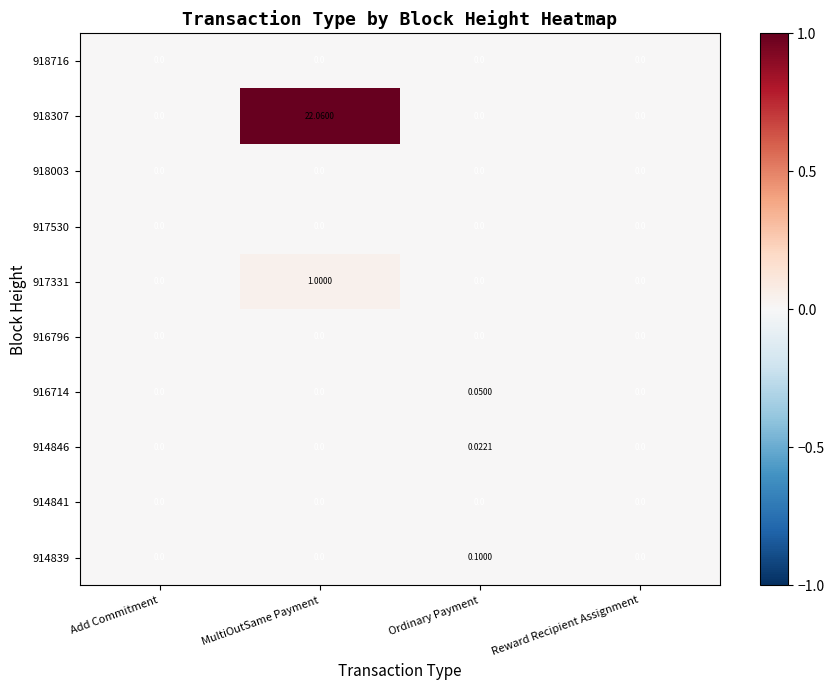

At which category is the sum across all series the highest?

MultiOutSame Payment